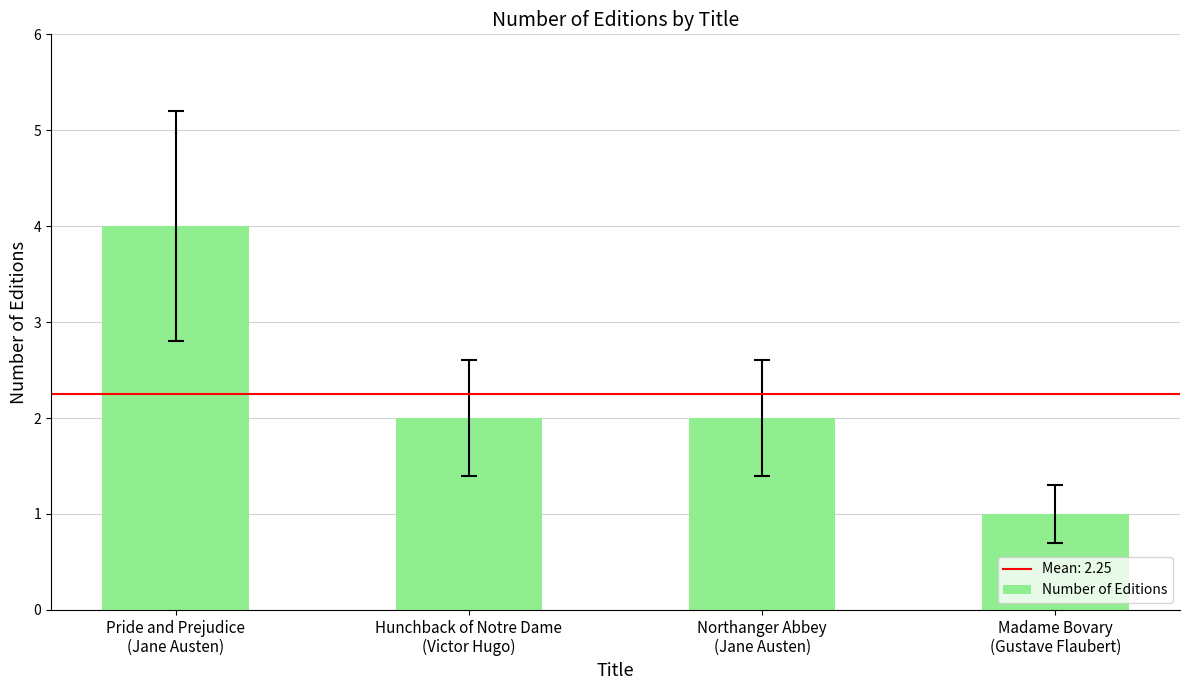

Approximately how many times larger is the value at Pride and Prejudice
(Jane Austen) compared to Madame Bovary
(Gustave Flaubert)?

4.0